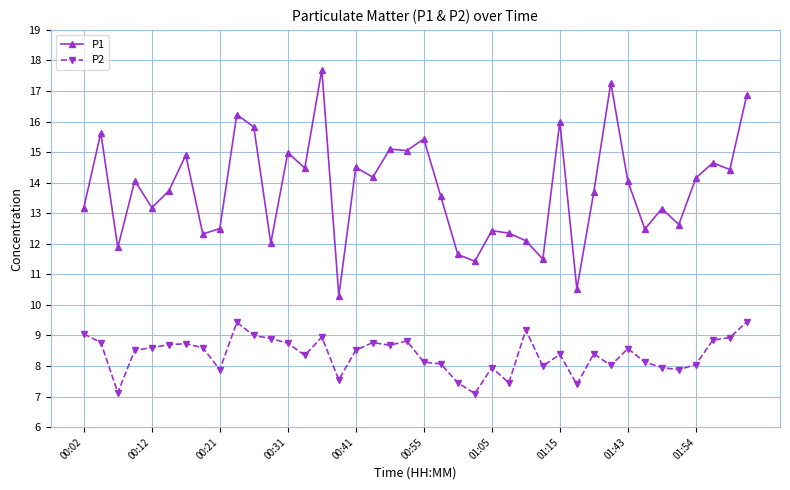

What are all the series names shown in the legend?

P1, P2